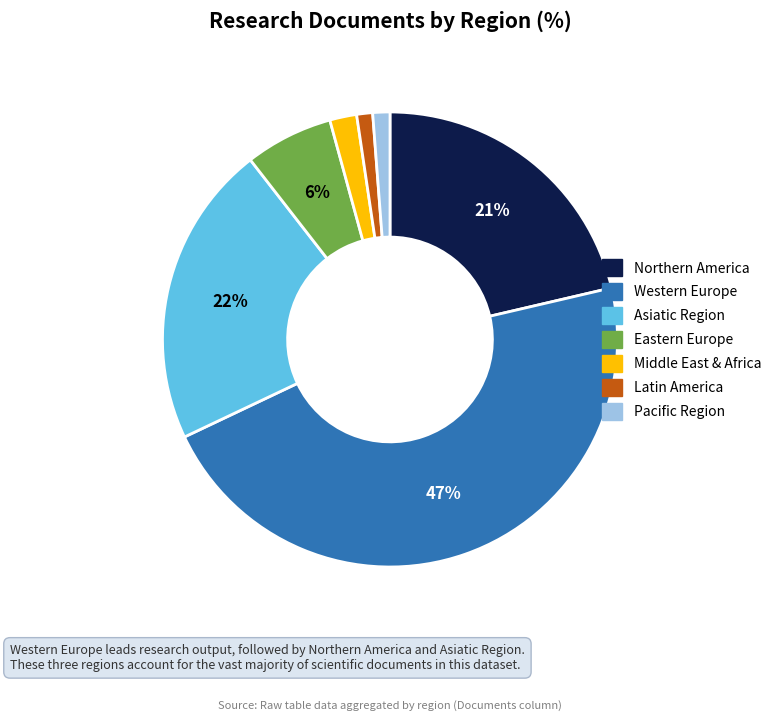

Is the sum of Northern America and Latin America greater than half?

No